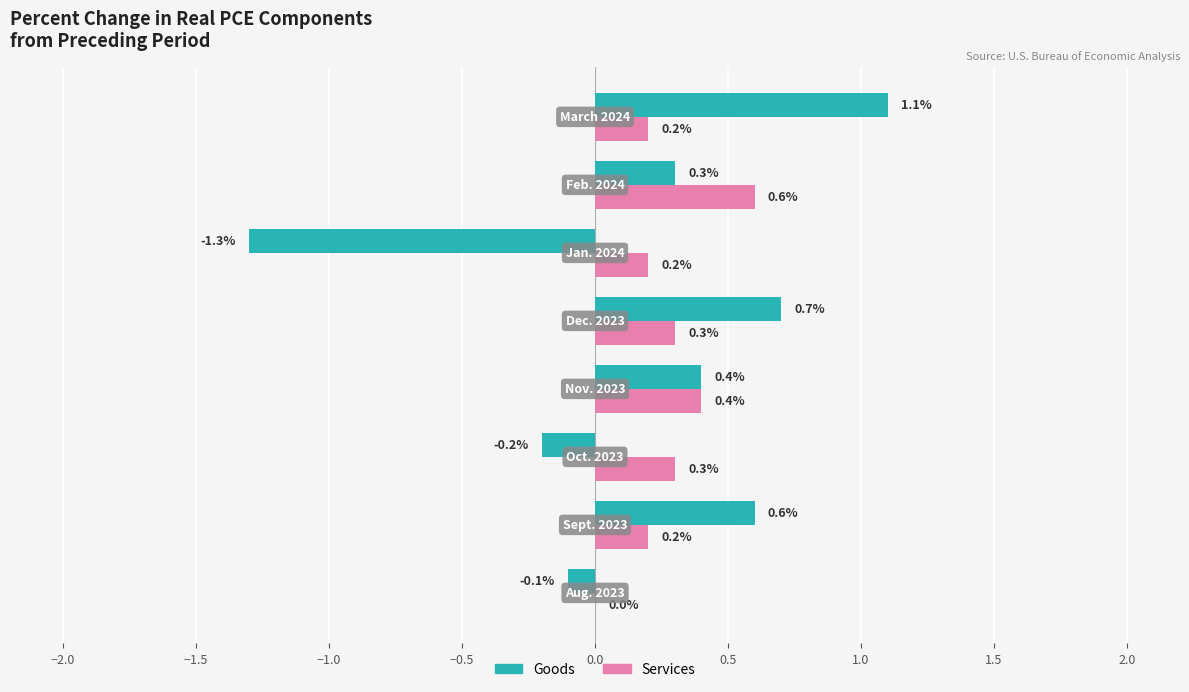

Which series has the largest total across all categories?

Services